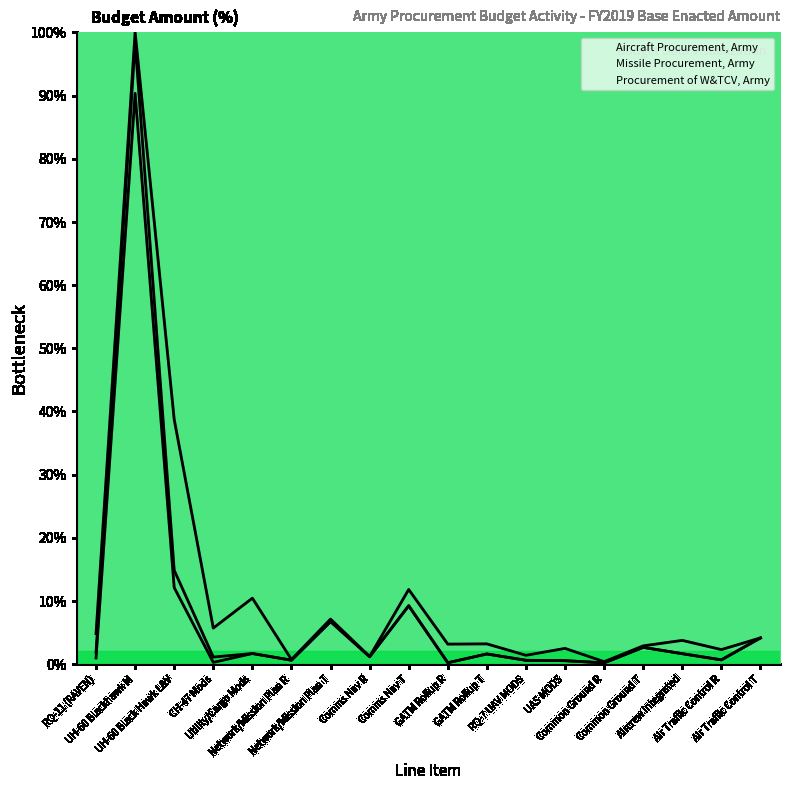

What is the difference between the maximum and minimum values in the Missile Procurement, Army series?

99.6